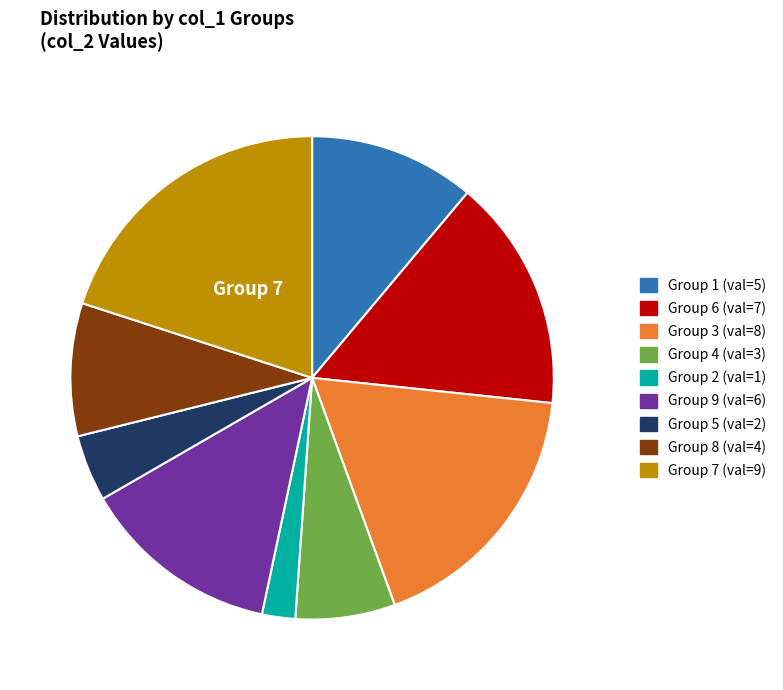

Is it true that Group 4 (val=3) is 7% of the pie?

True